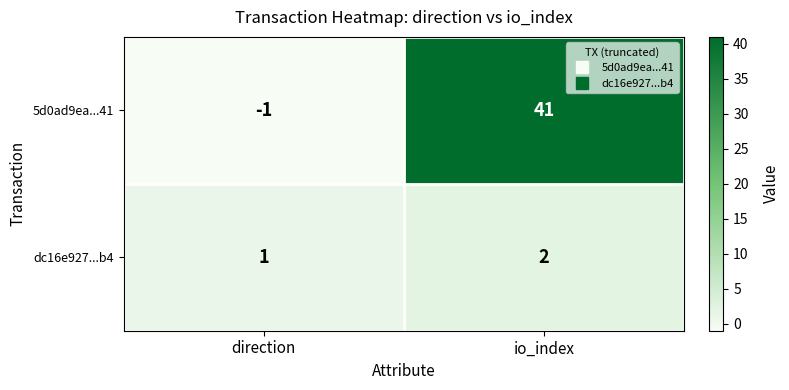

Rank the series by their maximum value, from lowest to highest.

dc16e927...b4, 5d0ad9ea...41